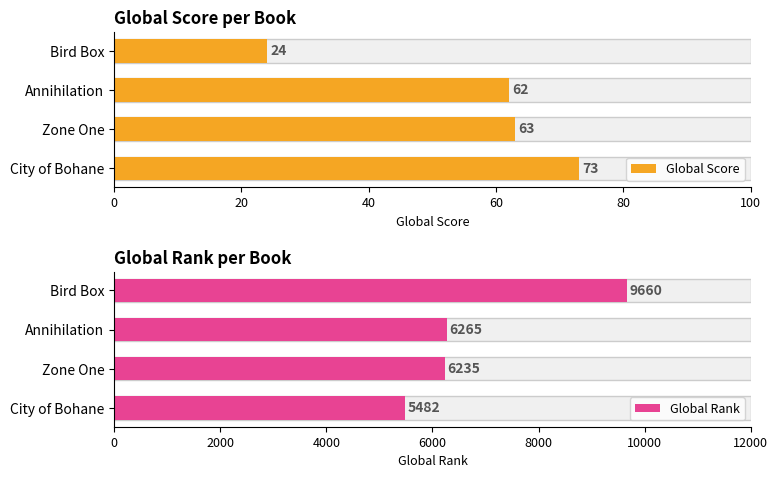

Rank the series by their average value, from lowest to highest.

Global Score, Global Rank